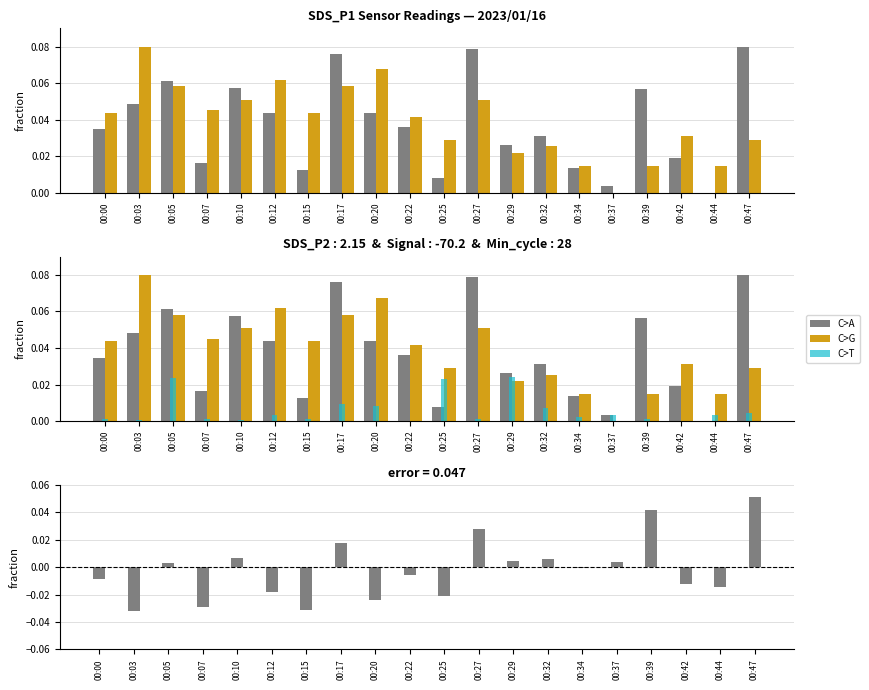

Which has a higher value, 00:15 or 00:34?

00:34